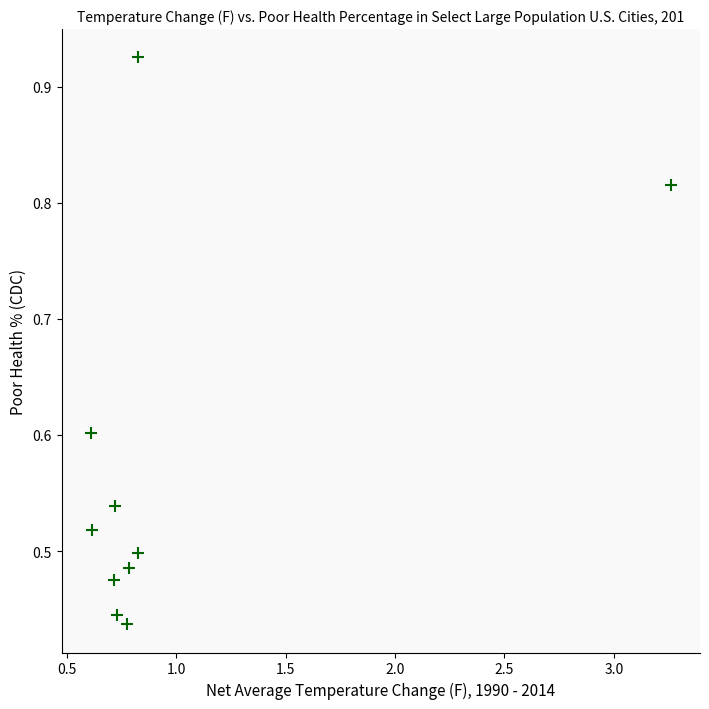

What is the average Y value?

0.6